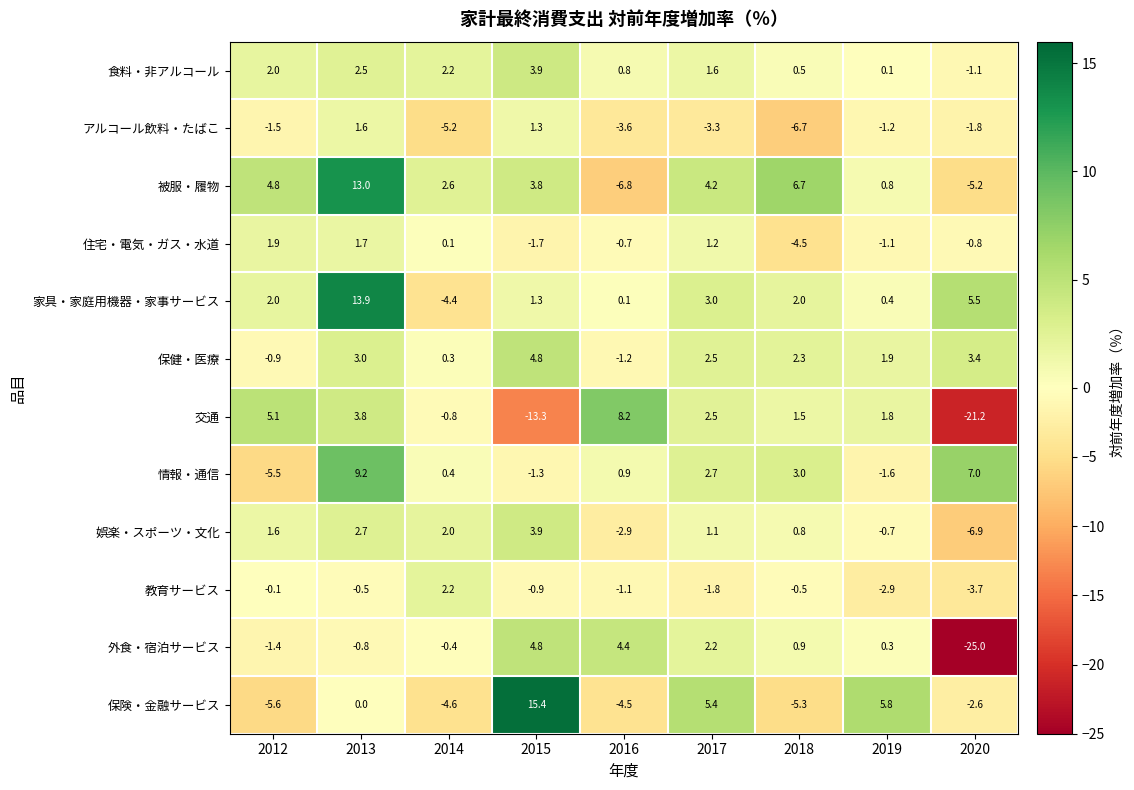

What is the difference between the maximum and second lowest values in the 教育サービス series?

5.1